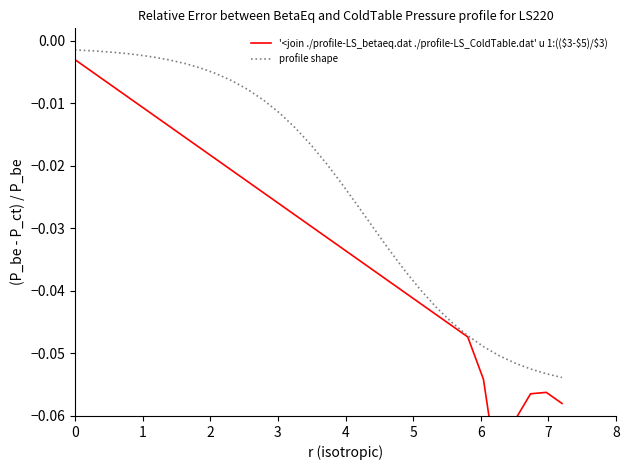

Which series has the widest spread of values?

'<join ./profile-LS_betaeq.dat ./profile-LS_ColdTable.dat' u 1:(($3-$5)/$3)